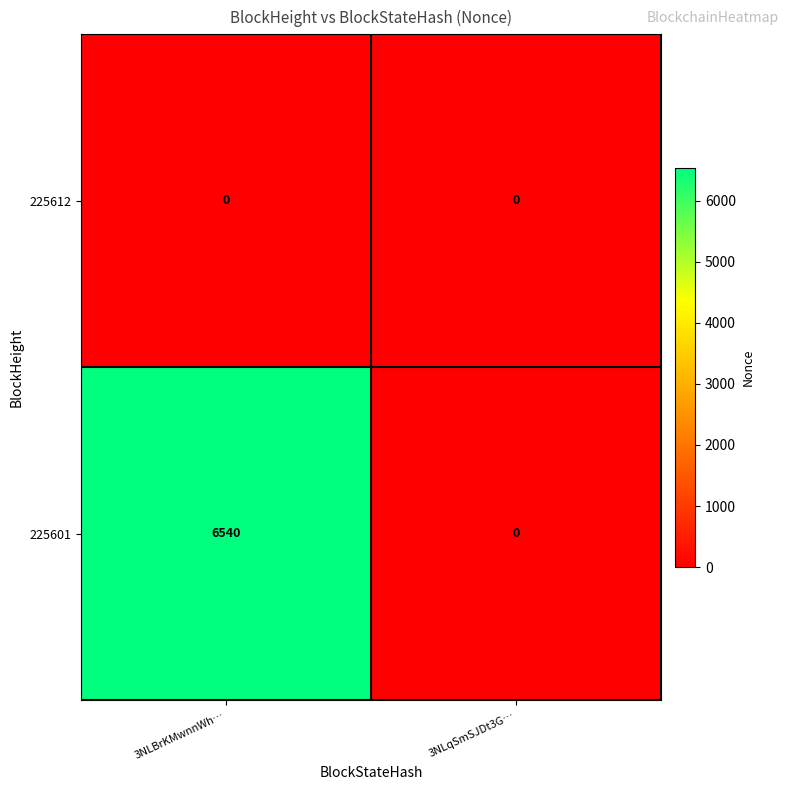

Is the value of 225612 at 3NLqSmSJDt3G… greater than the value of 225601 at 3NLBrKMwnnWh…?

No